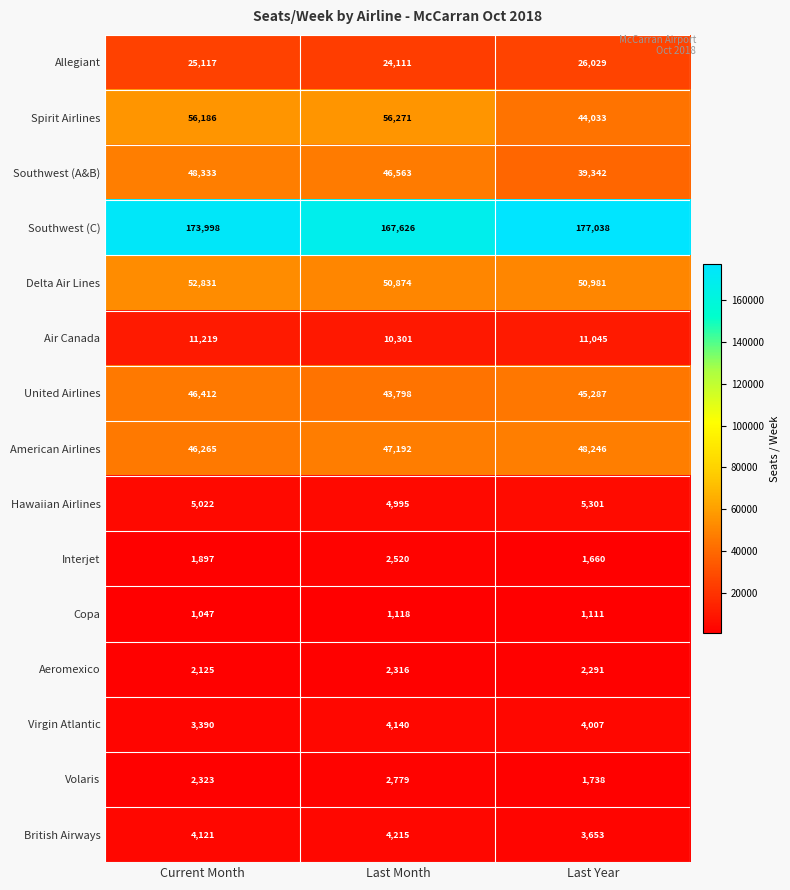

Which series changed the most between Last Month and Last Year?

Spirit Airlines